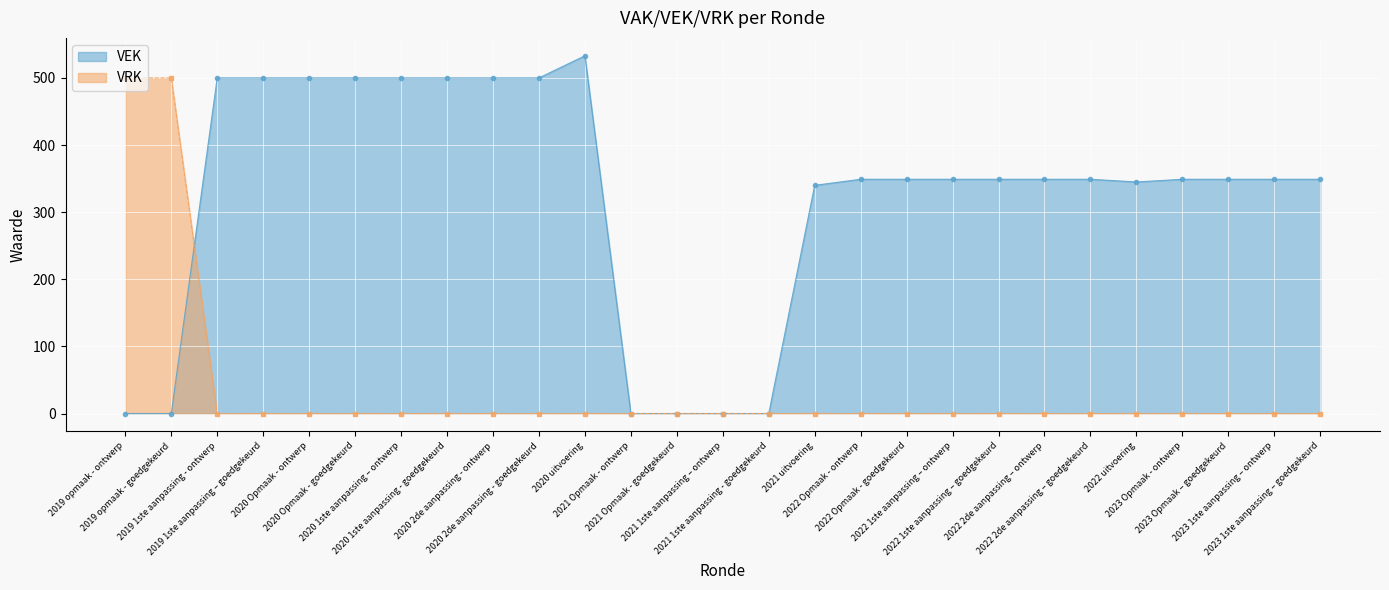

What is the sum of all VEK values?

8708